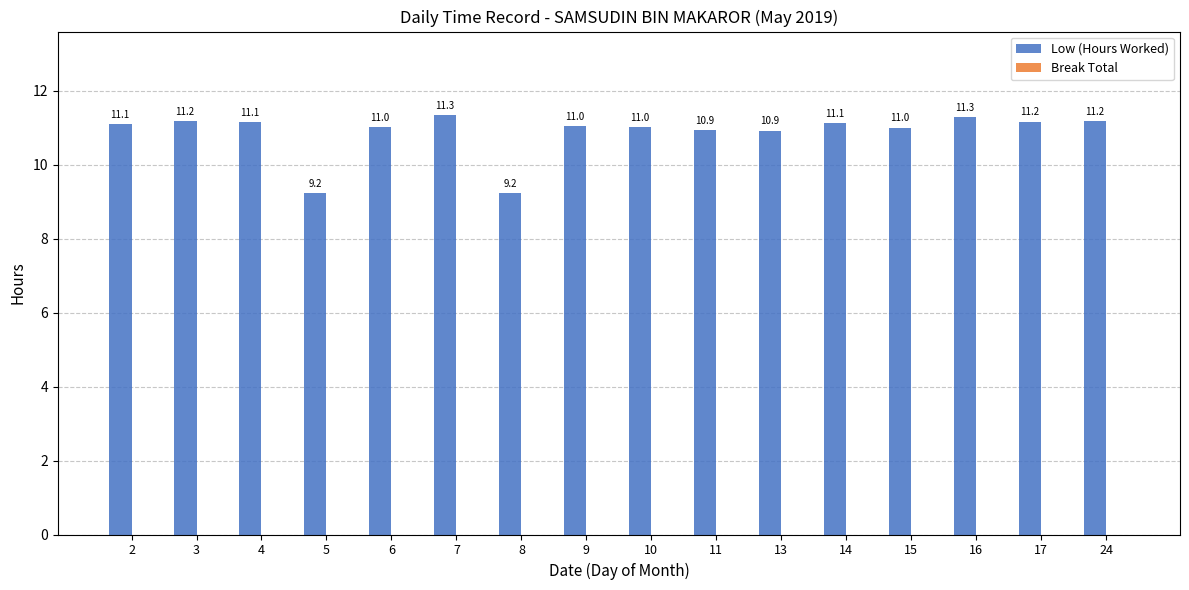

What is the change in value from 6 to 16?

+0.3